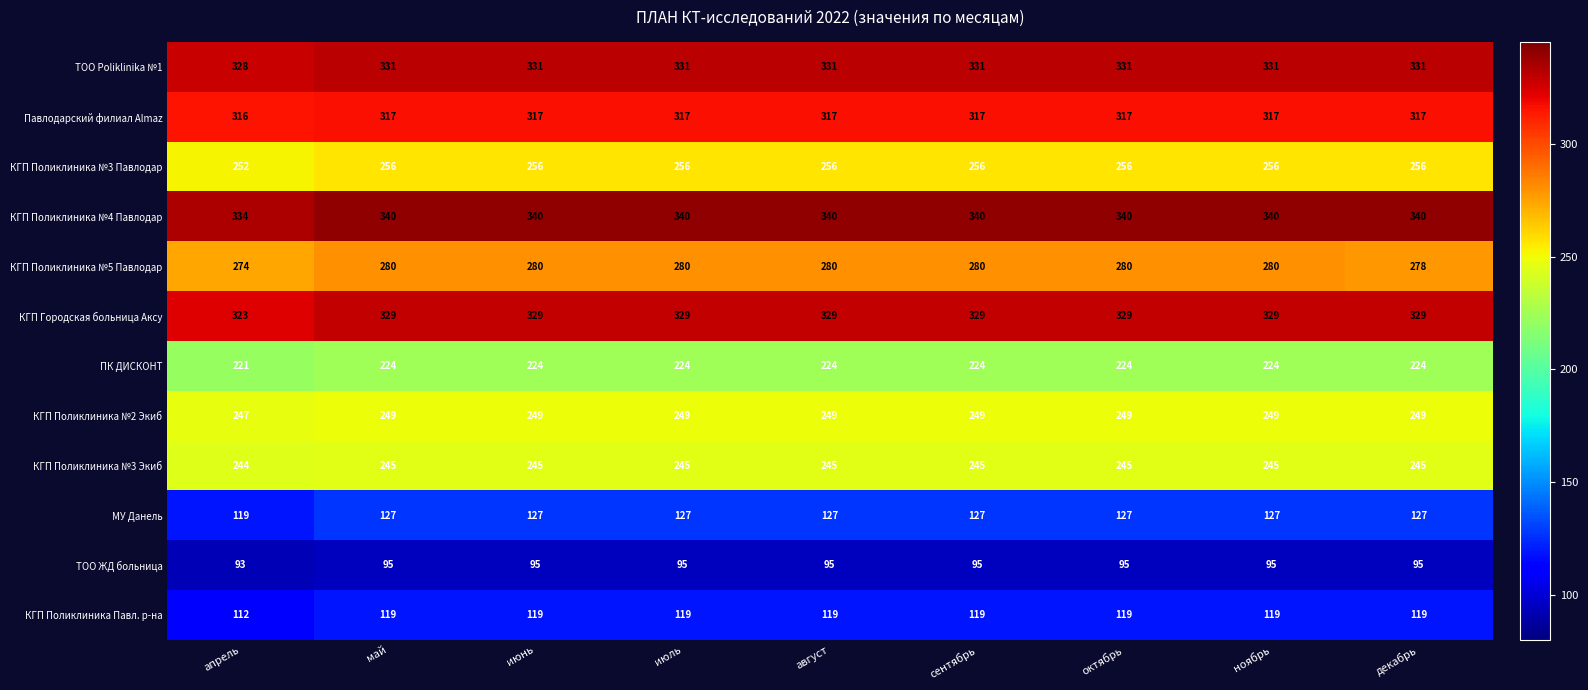

How many data points does each series have?

9